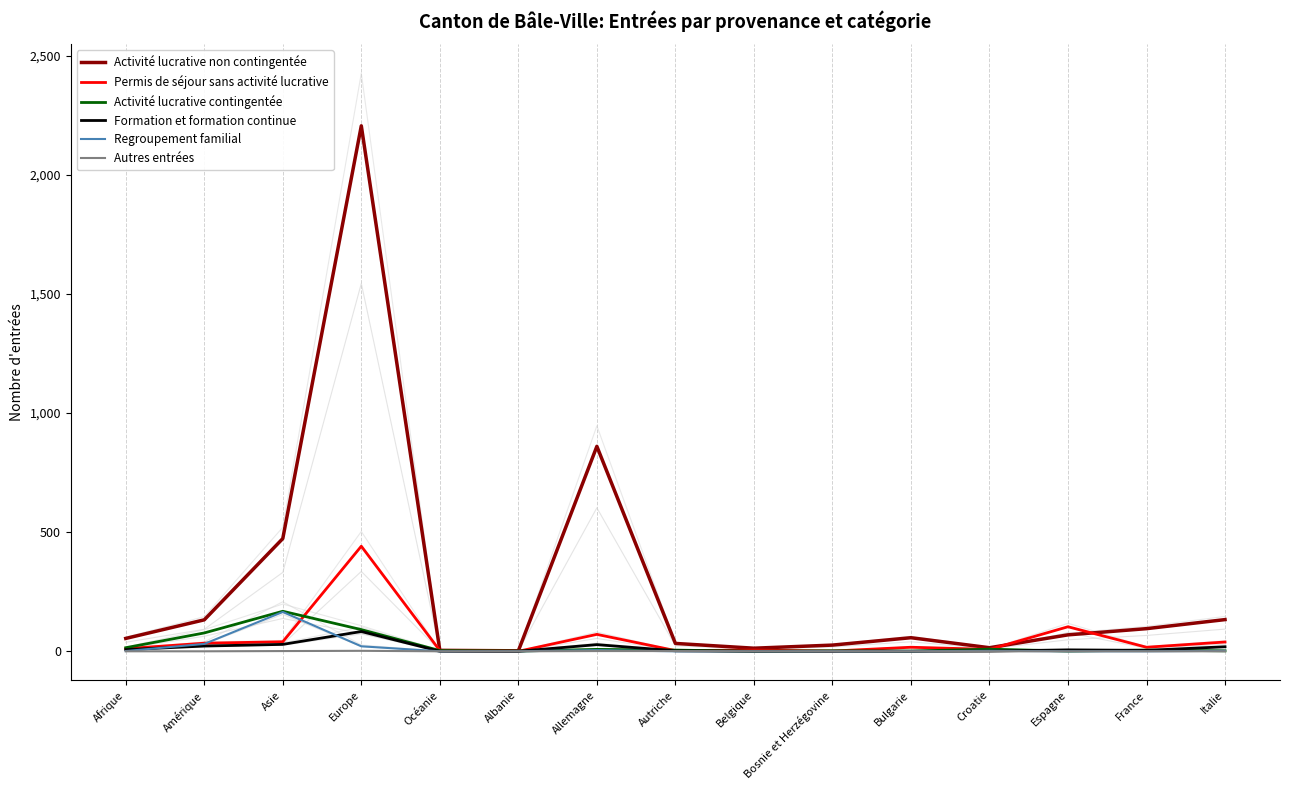

What is the value of the Formation et formation continue point at the 12th from the left?

1